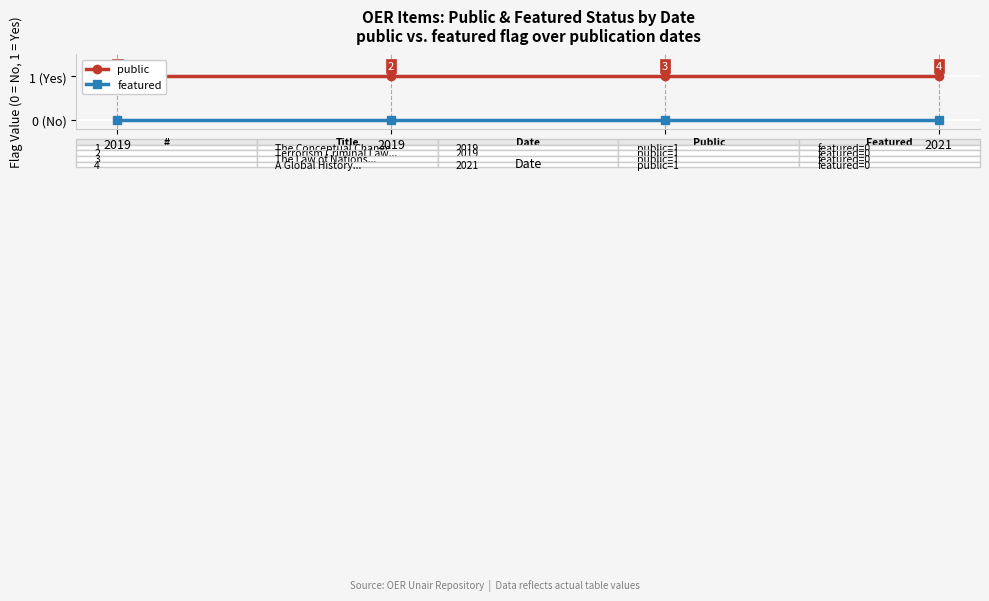

What are all the series names shown in the legend?

public, featured